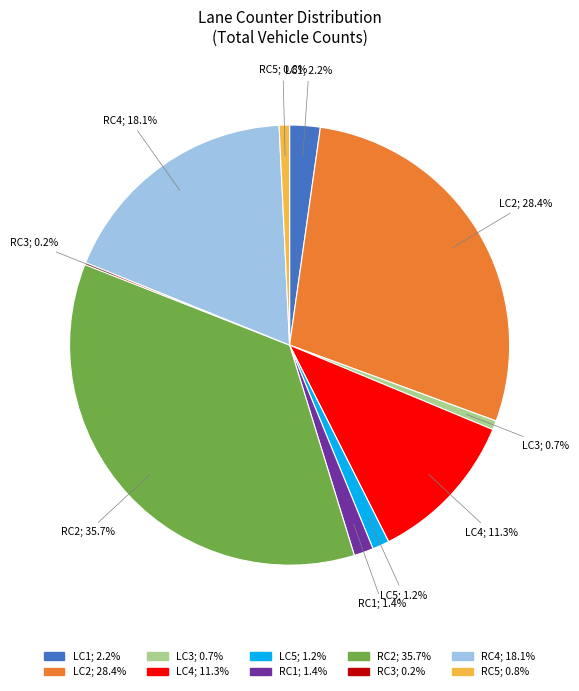

What is the largest slice in the pie chart?

RC2